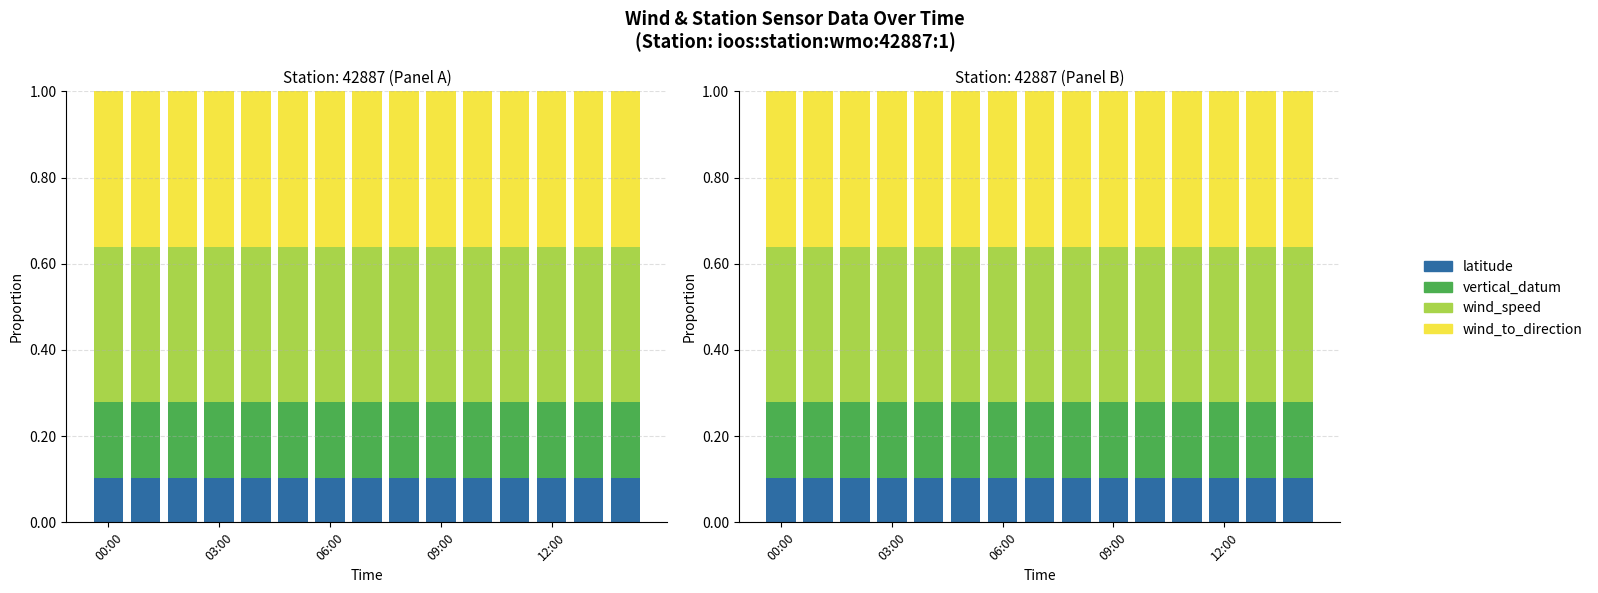

What is the label of the 9th bar from the right?

06:00